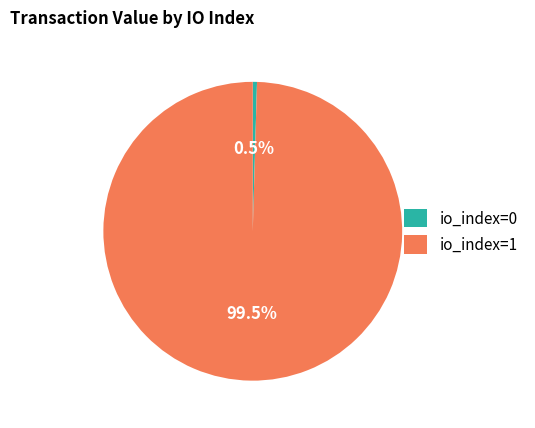

Is there a majority slice in this chart?

Yes